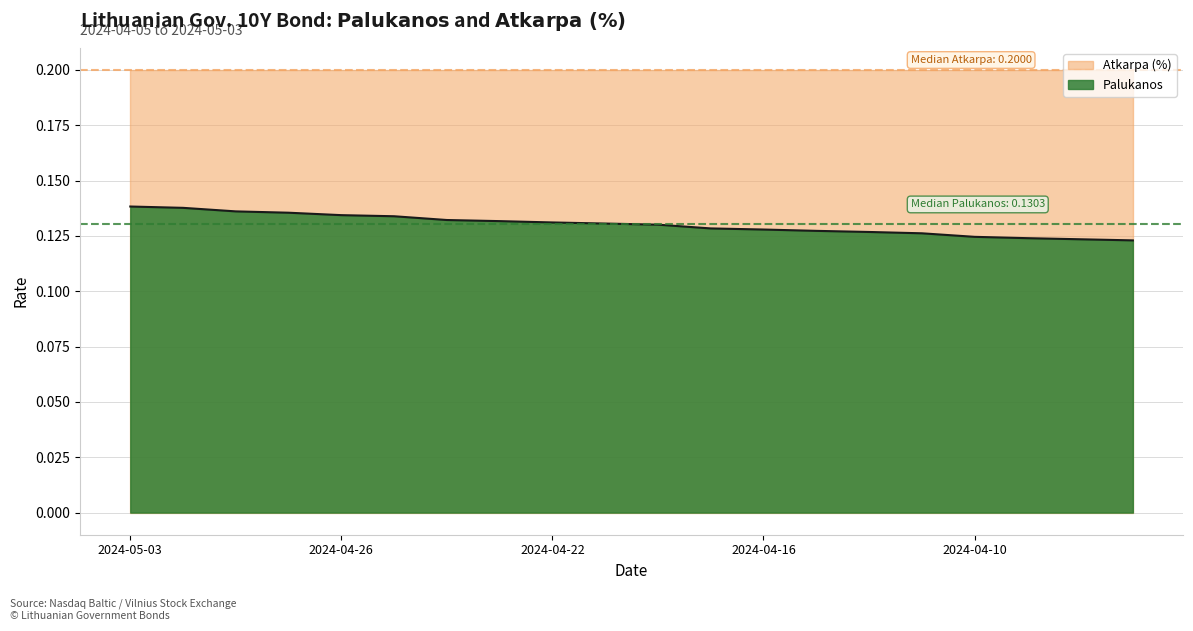

How many lines are shown in the chart?

2